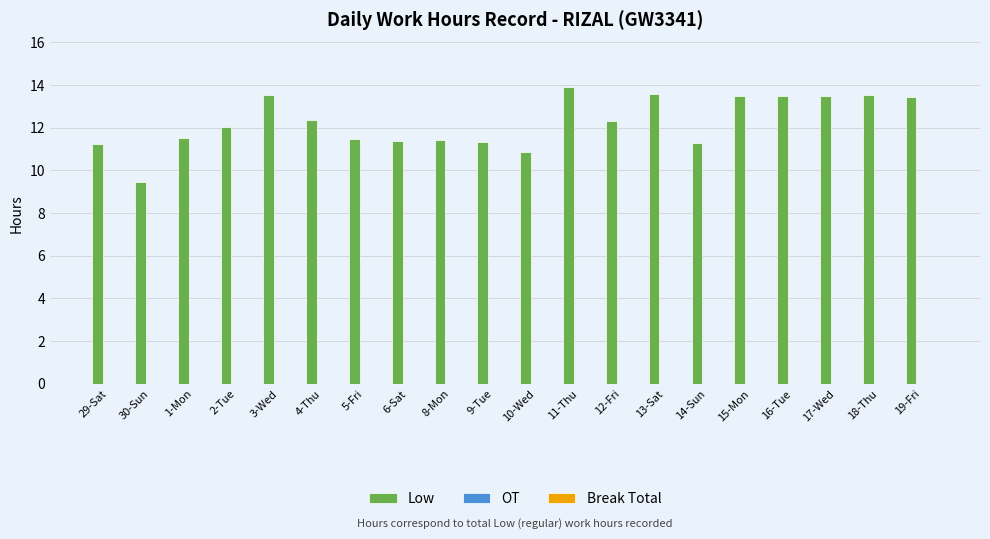

What is the label of the 5th bar from the left?

3-Wed